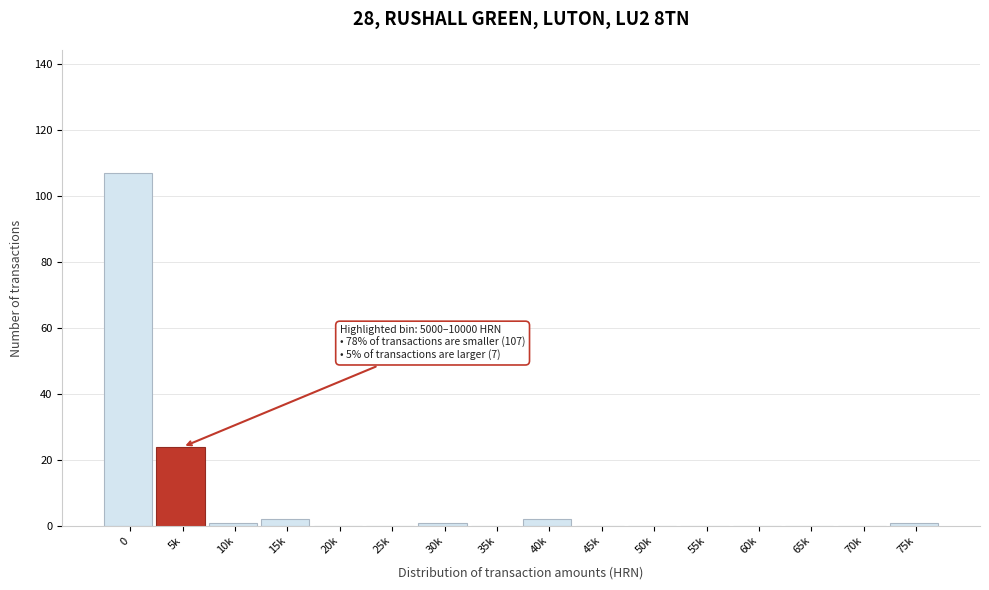

Reading left to right, extract all data points from this chart.

0=107	5k=24	10k=1	15k=2	20k=0	25k=0	30k=1	35k=0	40k=2	45k=0	50k=0	55k=0	60k=0	65k=0	70k=0	75k=1